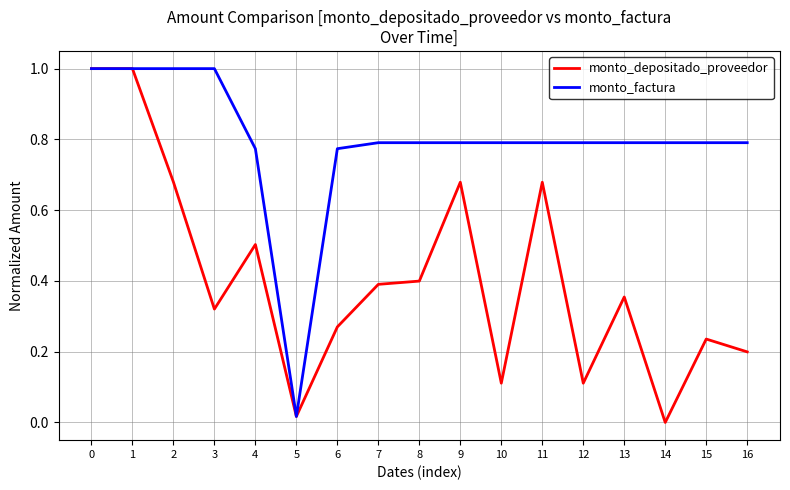

What is the highest value of the monto_depositado_proveedor series?

1.0